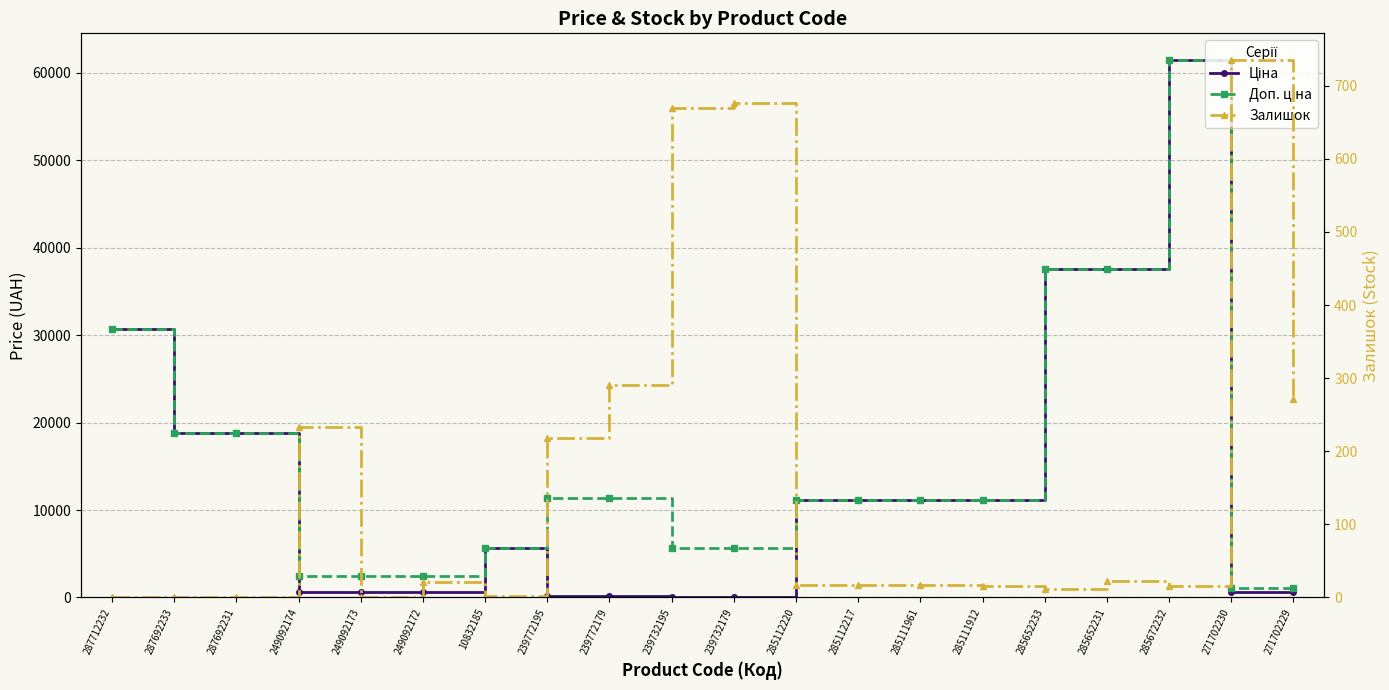

How many values in the Доп. ціна series are below 11188?

8